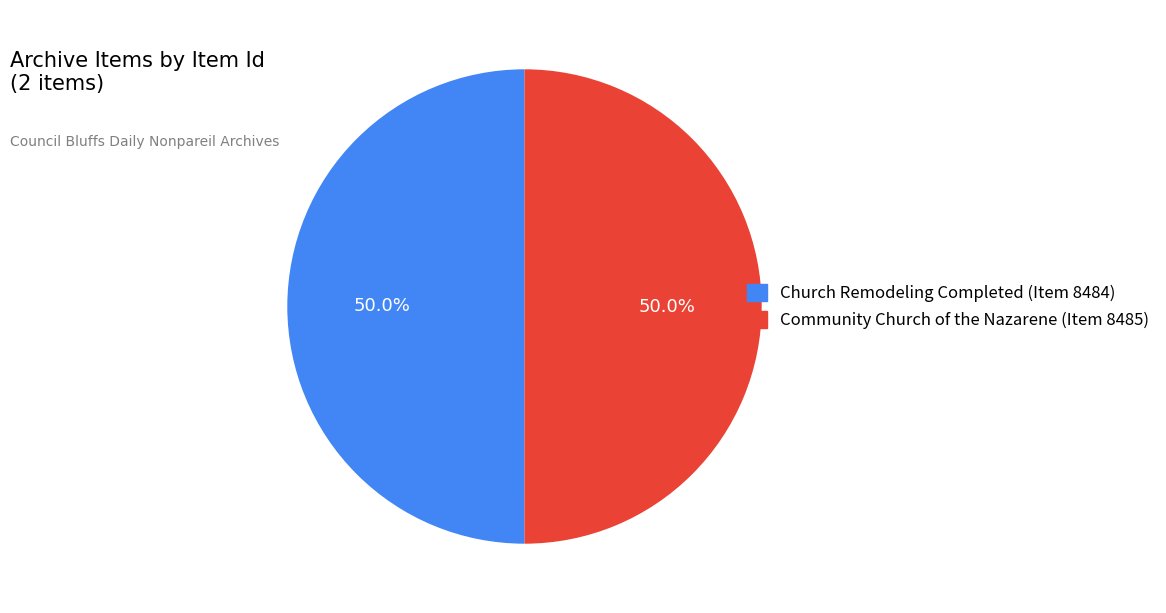

What percentage do Church Remodeling Completed (Item 8484) and Community Church of the Nazarene (Item 8485) together represent?

100.0%